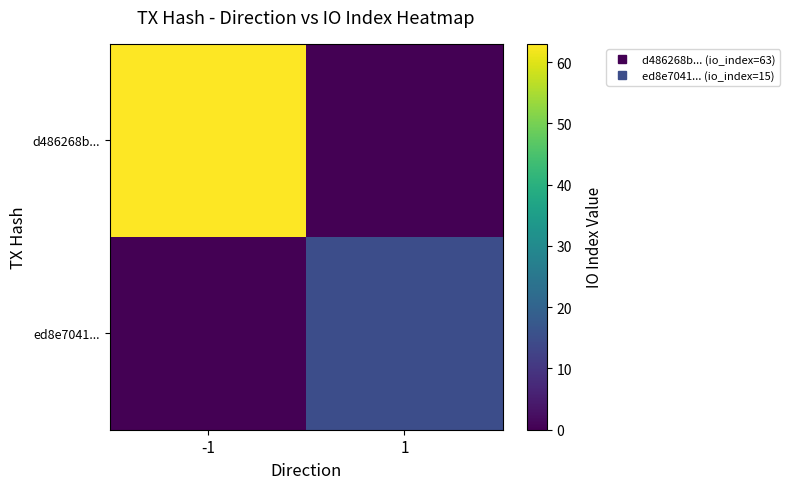

What is the total value across all series at -1?

63